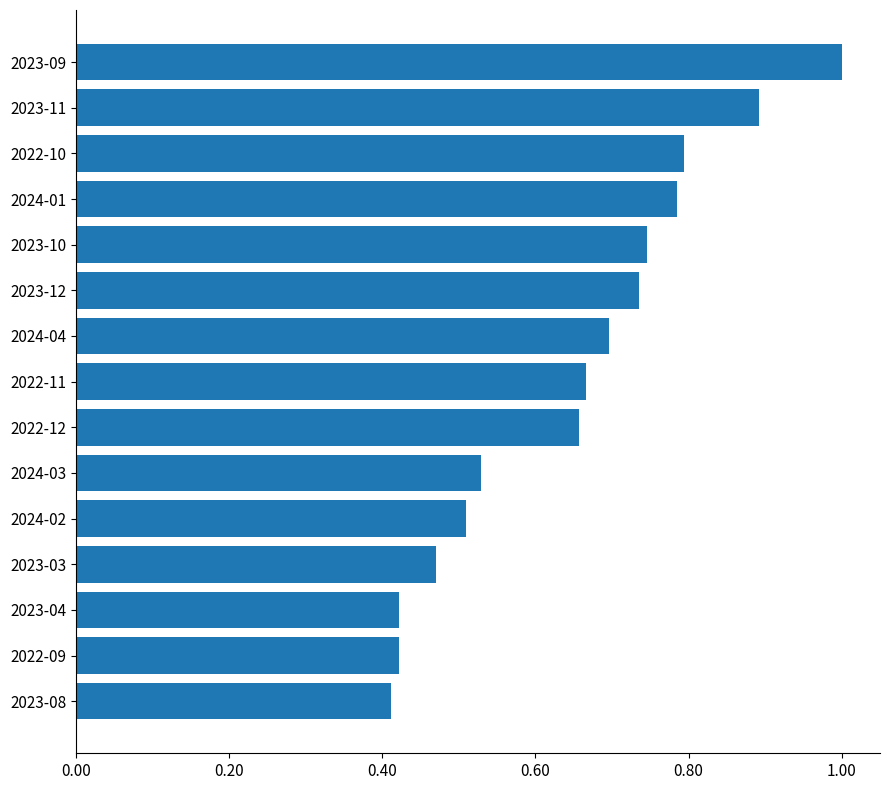

What is the difference between the maximum and second lowest values?

0.6